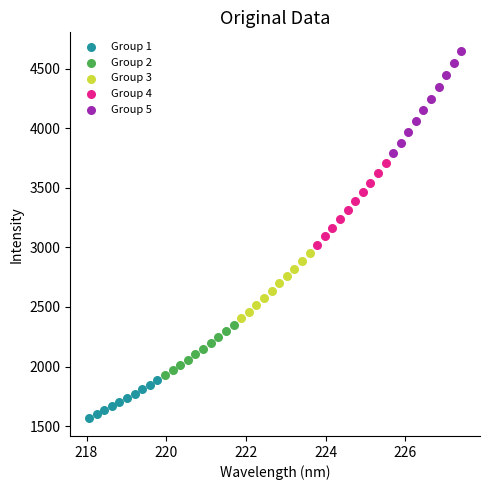

Which series has the widest spread of Y values?

Group 5